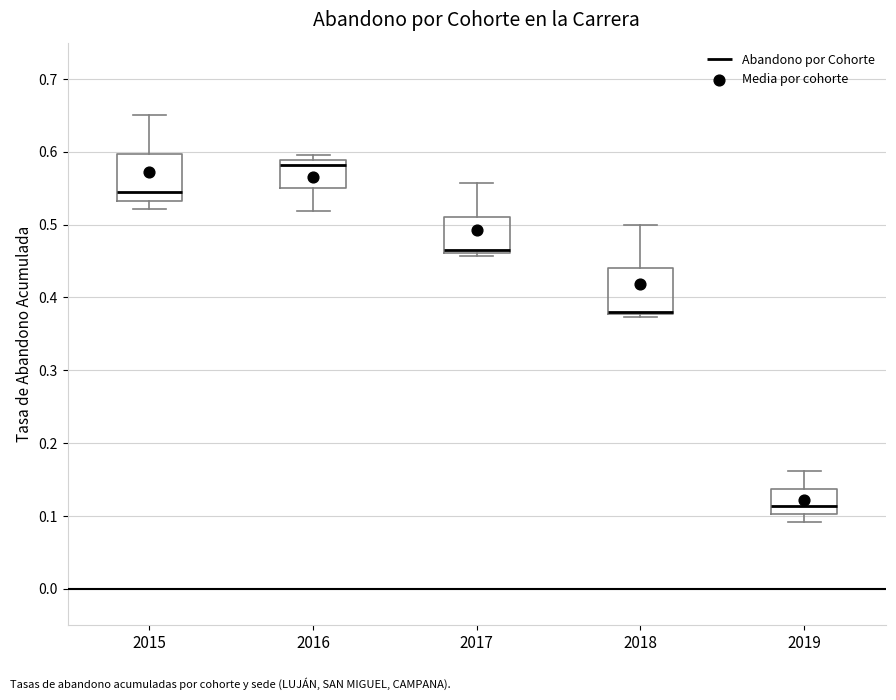

Reading left to right, transcribe this box plot: for each box, give where its median line is, the range the box spans, and where its two whiskers end, as read against the y-axis. The values are not printed on the chart, so give them approximately, as read against the axis.

2015: median 0.54, box 0.53 to 0.60, whiskers 0.52 to 0.65
2016: median 0.58, box 0.55 to 0.59, whiskers 0.52 to 0.60
2017: median 0.46 (just above the box's lower edge), box 0.46 to 0.51, whiskers 0.46 (just below the box's lower edge) to 0.56
2018: median 0.38 (just above the box's lower edge), box 0.38 to 0.44, whiskers 0.37 to 0.50
2019: median 0.11, box 0.10 to 0.14, whiskers 0.09 to 0.16